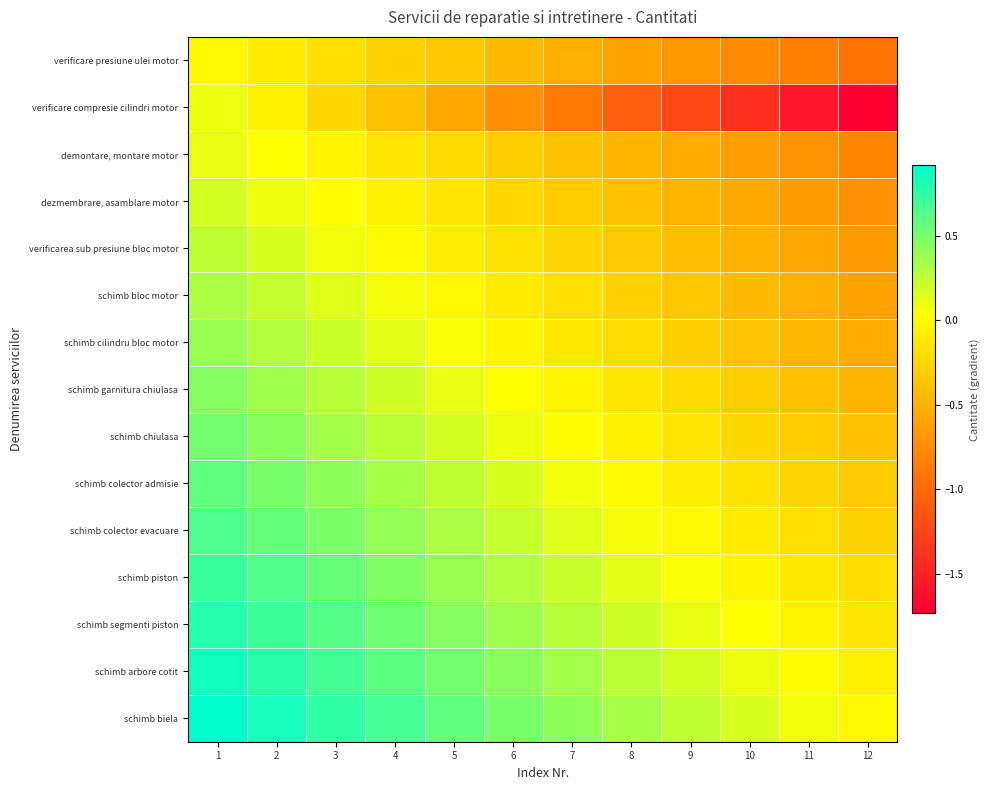

Rank the series by their maximum value, from lowest to highest.

verificare presiune ulei motor, verificare compresie cilindri motor, demontare, montare motor, dezmembrare, asamblare motor, verificarea sub presiune bloc motor, schimb bloc motor, schimb cilindru bloc motor, schimb garnitura chiulasa, schimb chiulasa, schimb colector admisie, schimb colector evacuare, schimb piston, schimb segmenti piston, schimb arbore cotit, schimb biela